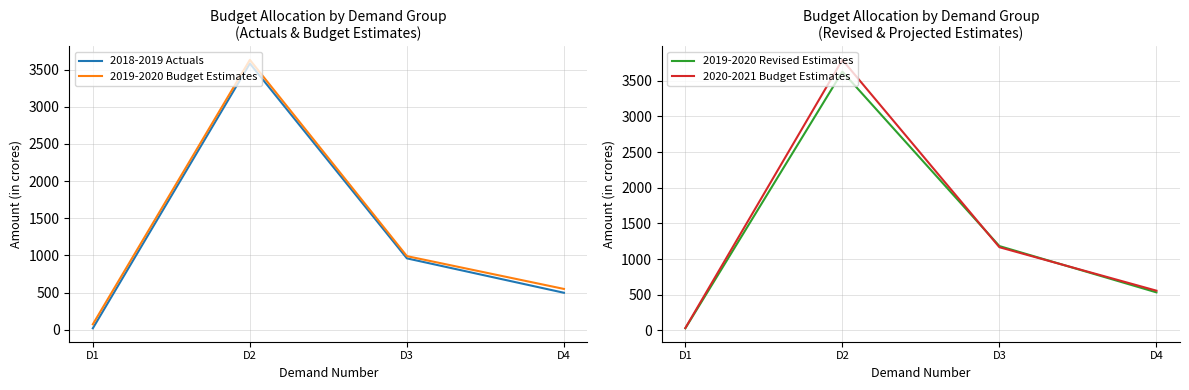

Reading left to right, transcribe all the data shown in this chart.

2018-2019 Actuals: 18.2	3583.7	959.8	496.6
2019-2020 Budget Estimates: 72.3	3632.5	989.8	548.2
2019-2020 Revised Estimates: 30.5	3626.2	1182.5	533.9
2020-2021 Budget Estimates: 33.9	3791.4	1166.5	557.6